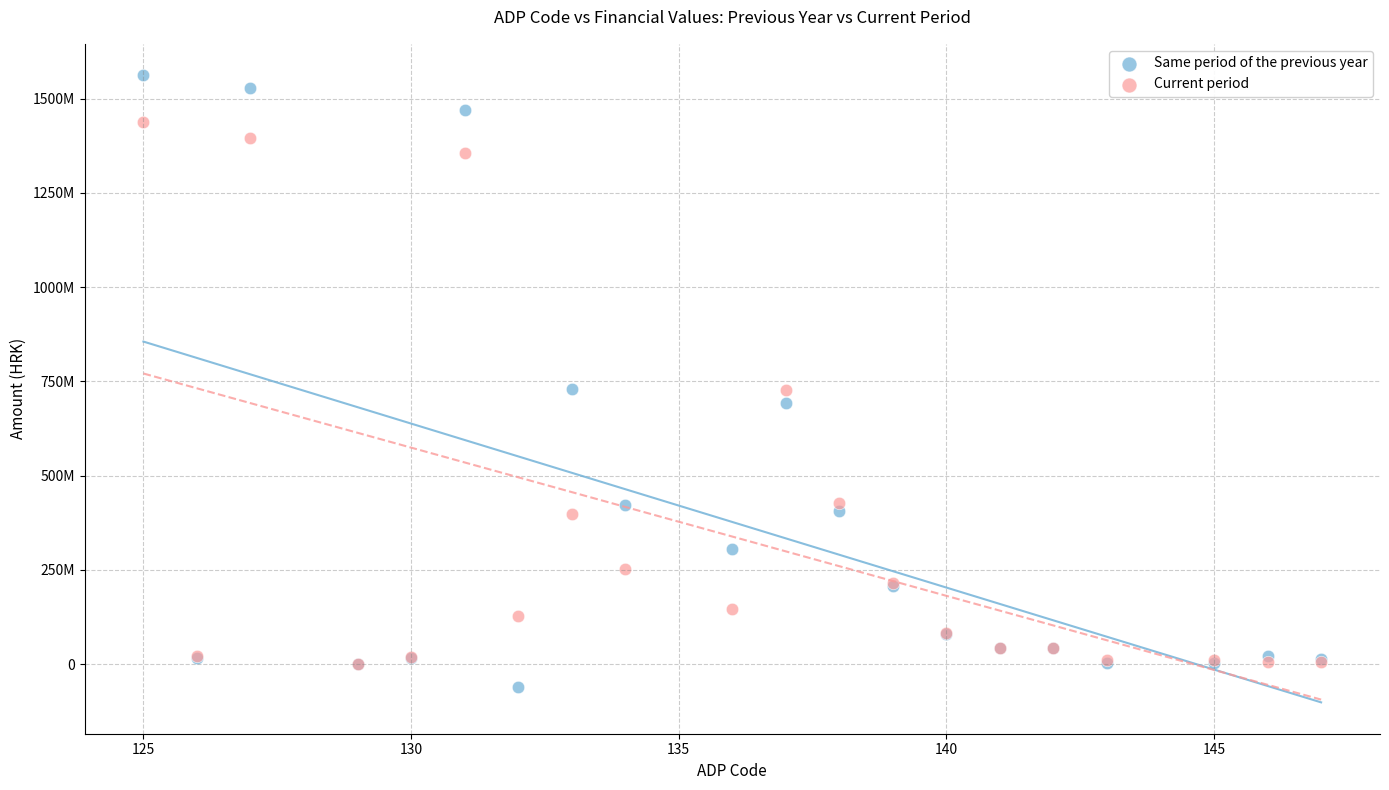

What are all the series names shown in the legend?

Same period of the previous year, Current period